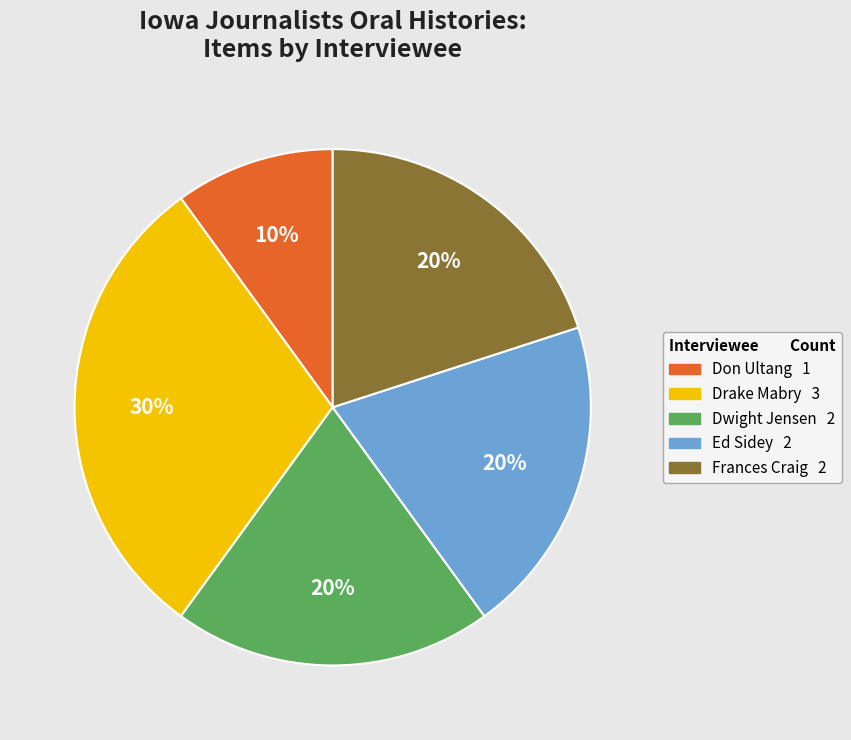

Does any single category account for the majority?

No